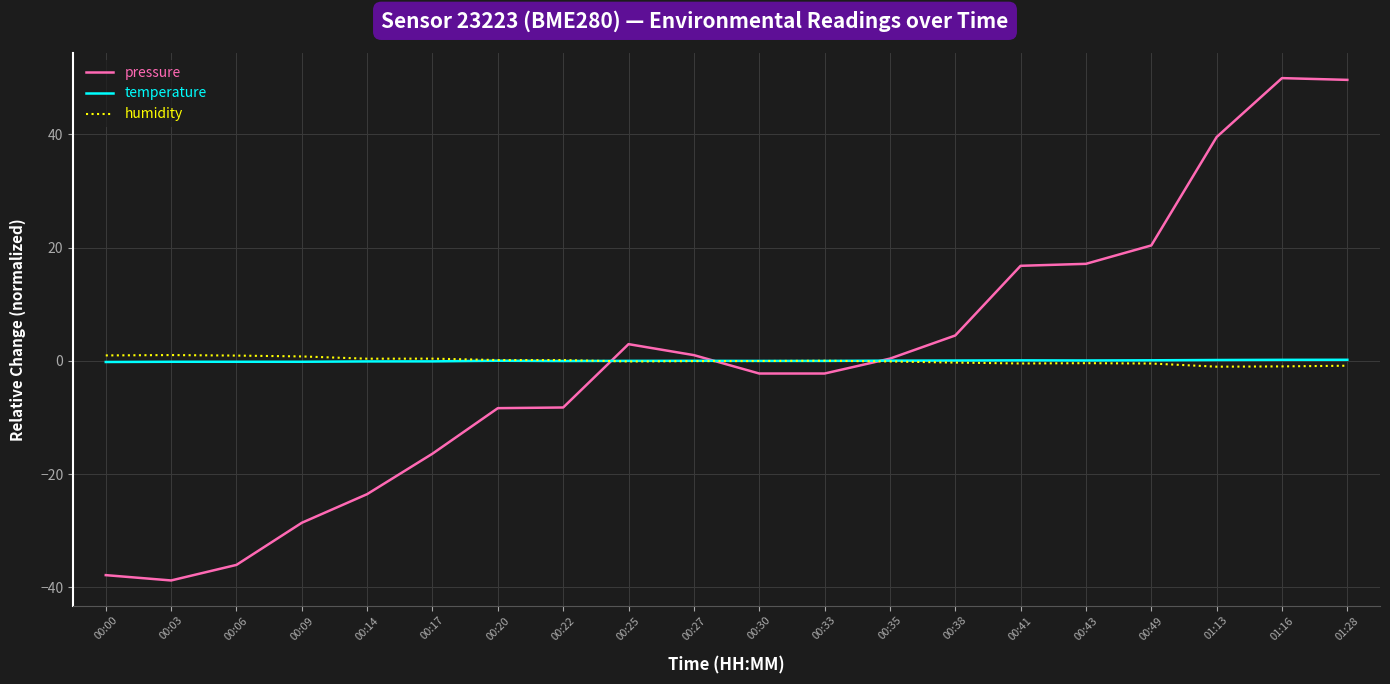

How many lines are shown in the chart?

3